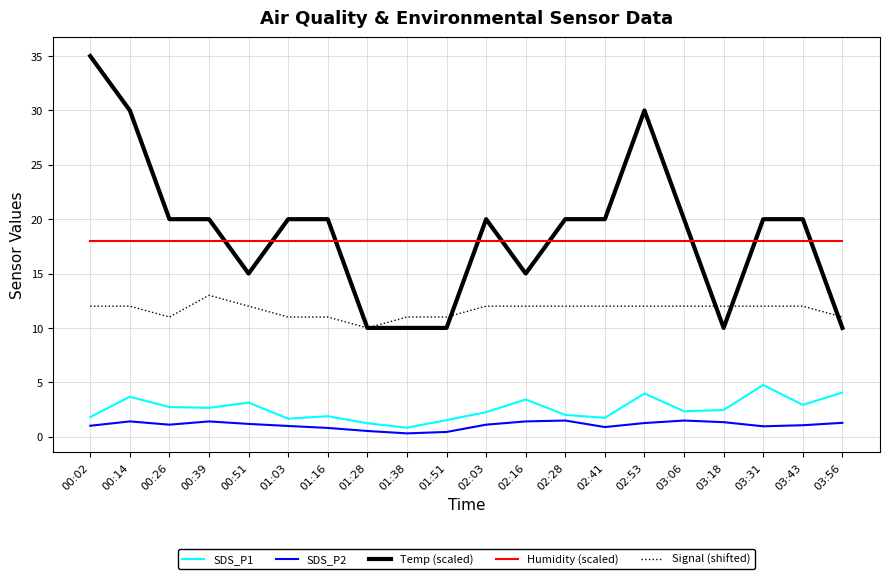

At which label does Signal (shifted) reach its peak?

00:39